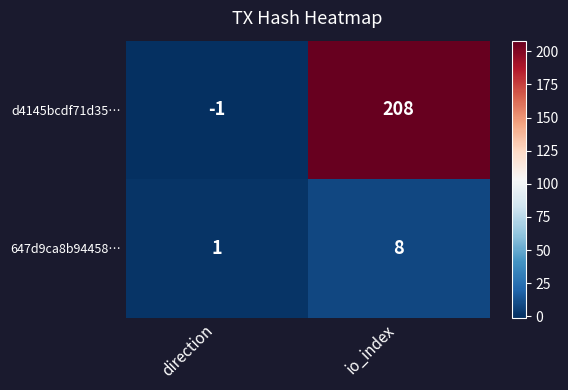

What is the difference between the highest and lowest values at direction?

2